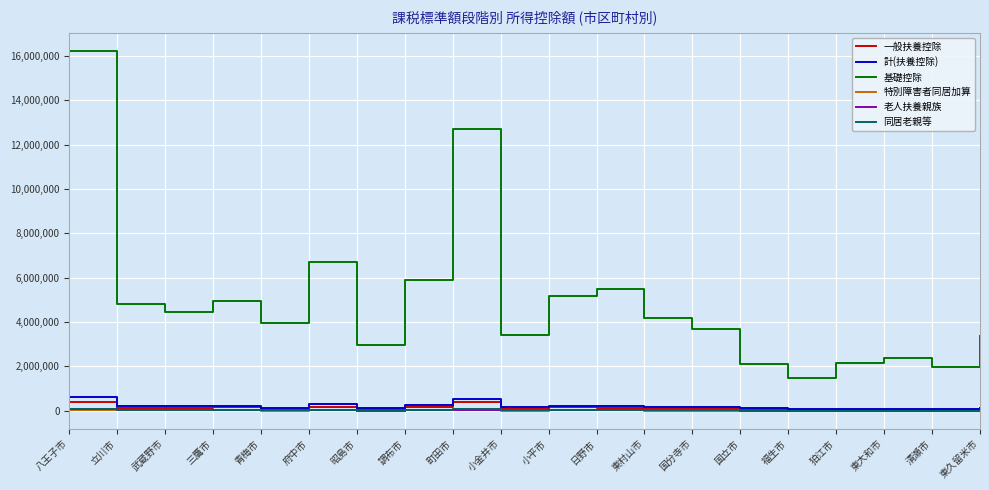

True or false: 基礎控除 and 老人扶養親族 intersect in this chart.

False